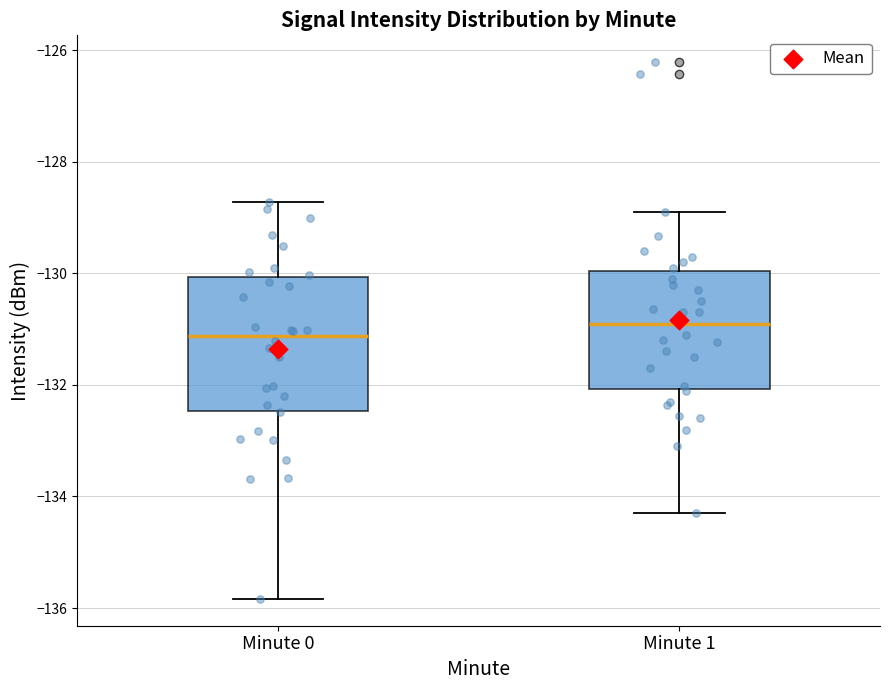

Reading left to right, transcribe this box plot: for each box, give where its median line is, the range the box spans, and where its two whiskers end, as read against the y-axis. The values are not printed on the chart, so give them approximately, as read against the axis.

Minute 0: median -131.2, box -132.4 to -130.0, whiskers -135.8 to -128.8
Minute 1: median -130.8, box -132.0 to -130.0, whiskers -134.2 to -128.8